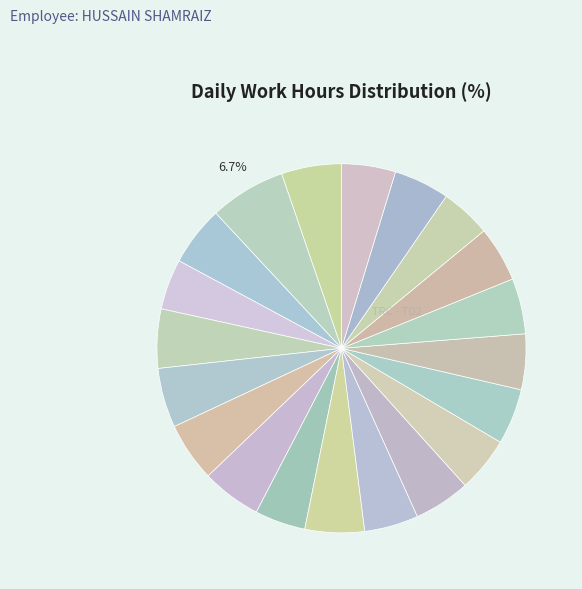

Count the number of slices in the pie.

20